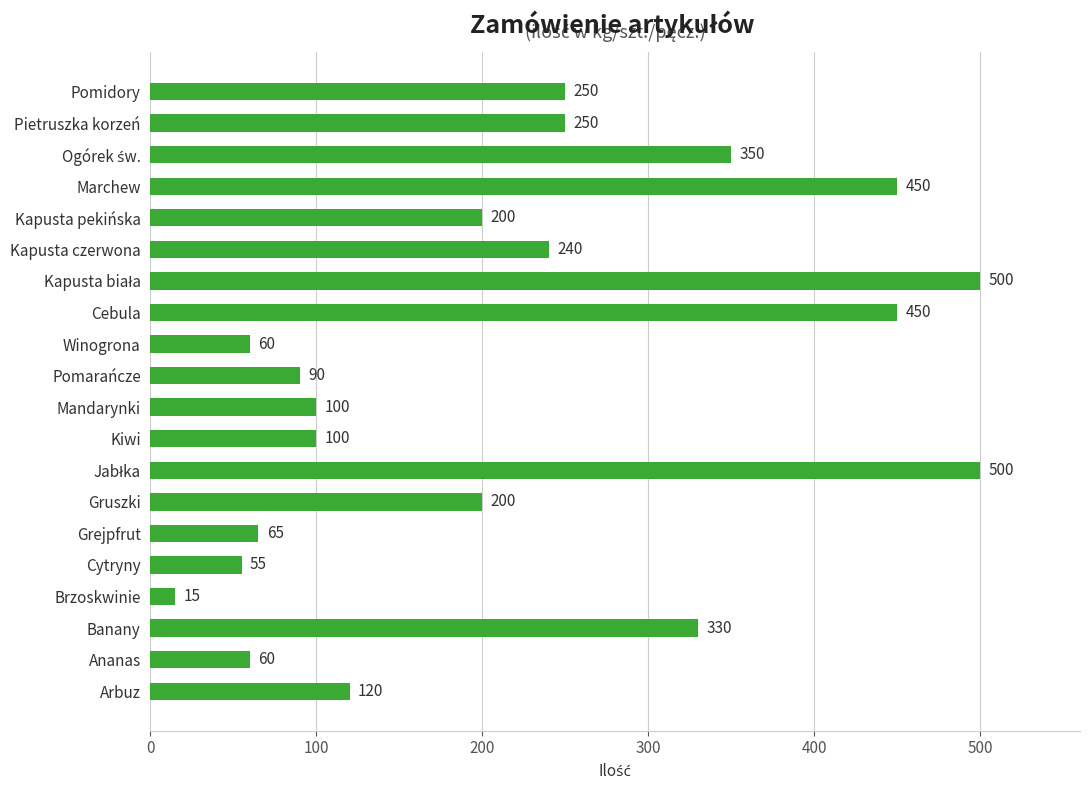

What is the average value?

219